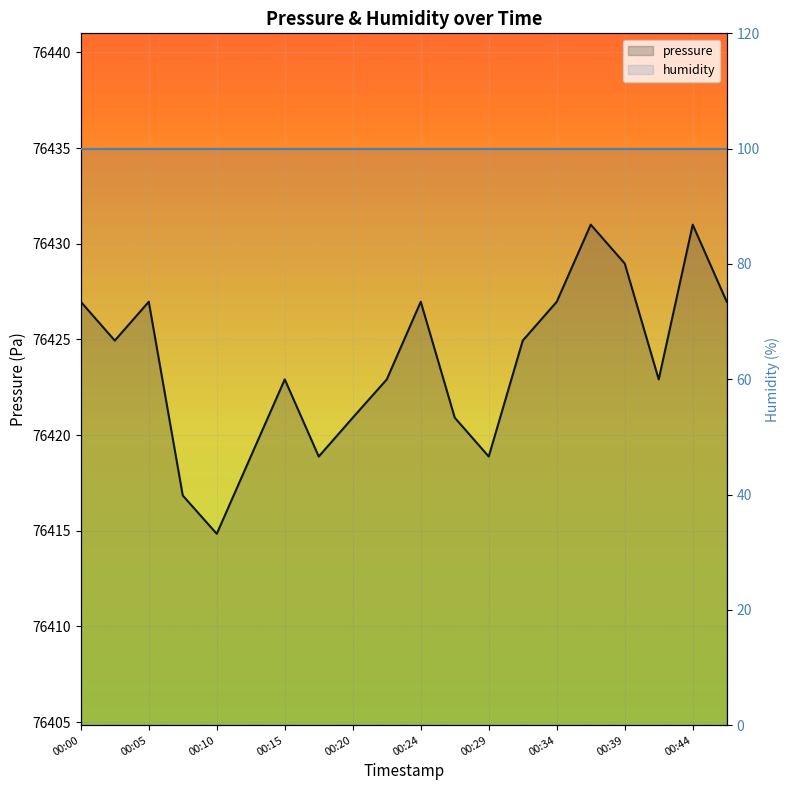

What is the change in value from 00:20 to 00:41?

+2.0